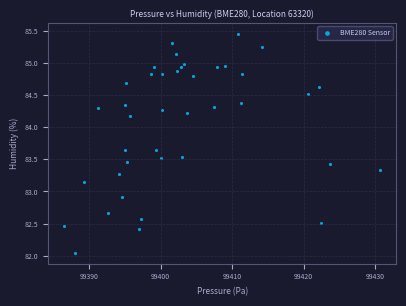

What Y value in the scatter plot is closest to 83?

82.9